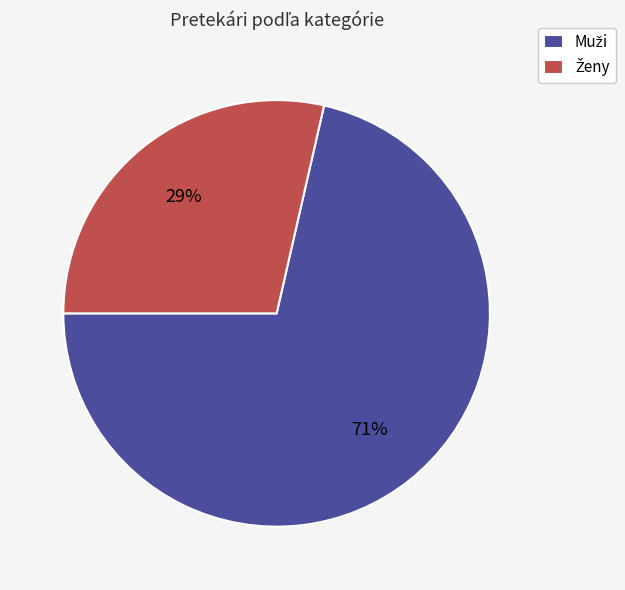

Is there a majority slice in this chart?

Yes